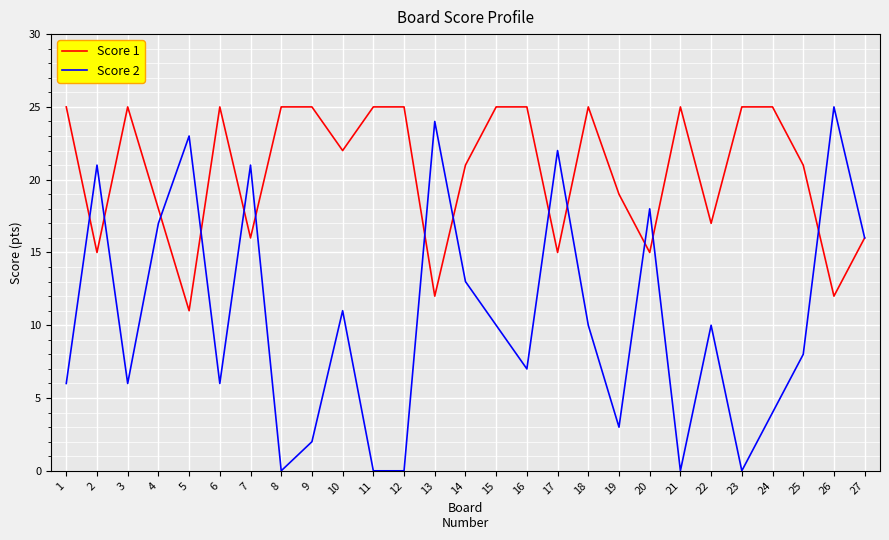

Where does the Score 2 series first go above 10?

2